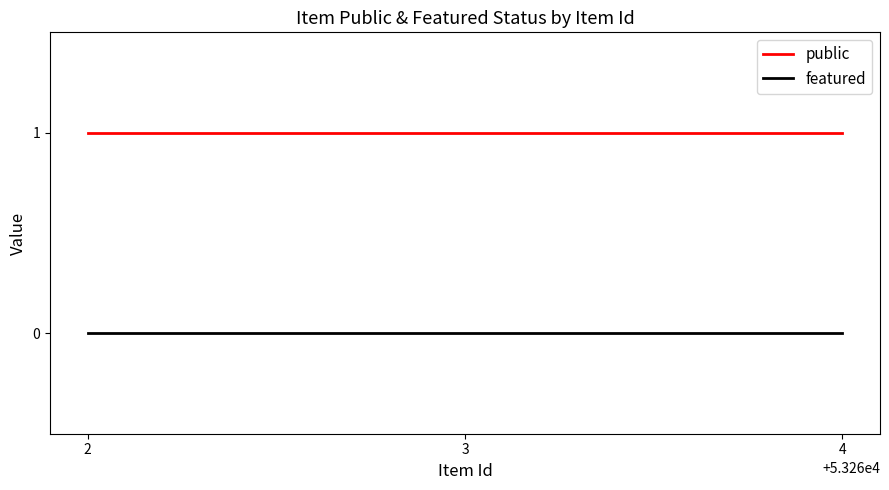

Rank the series at 3 from highest to lowest value.

public, featured